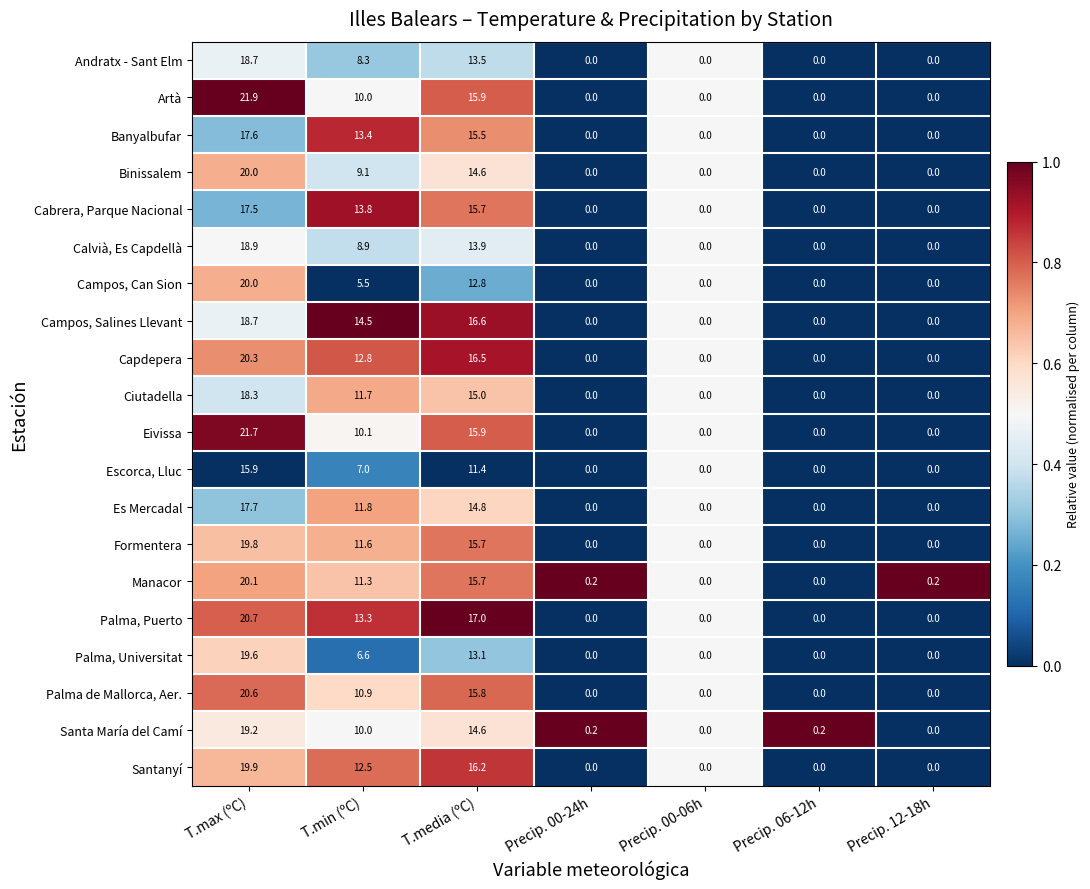

At which label is Artà closest to 10?

T.min (ºC)